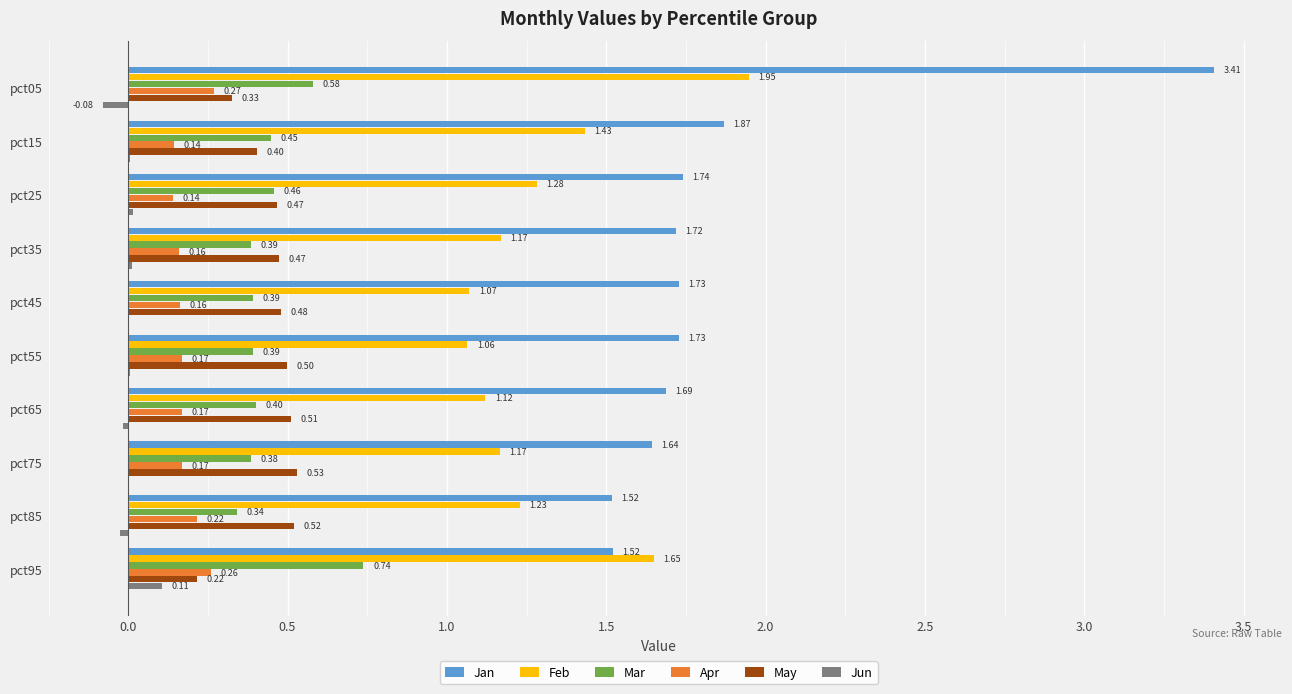

Where is May nearest to the value 0?

pct95